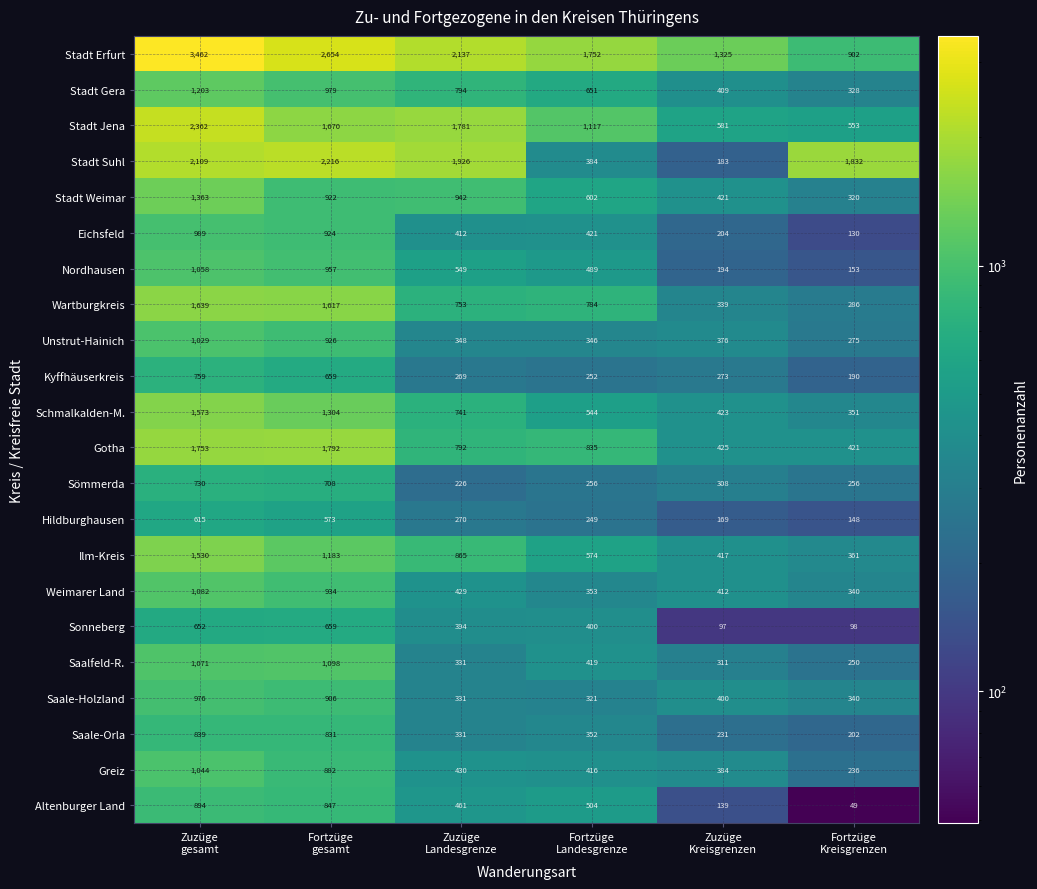

What is the minimum value for Schmalkalden-M.?

351